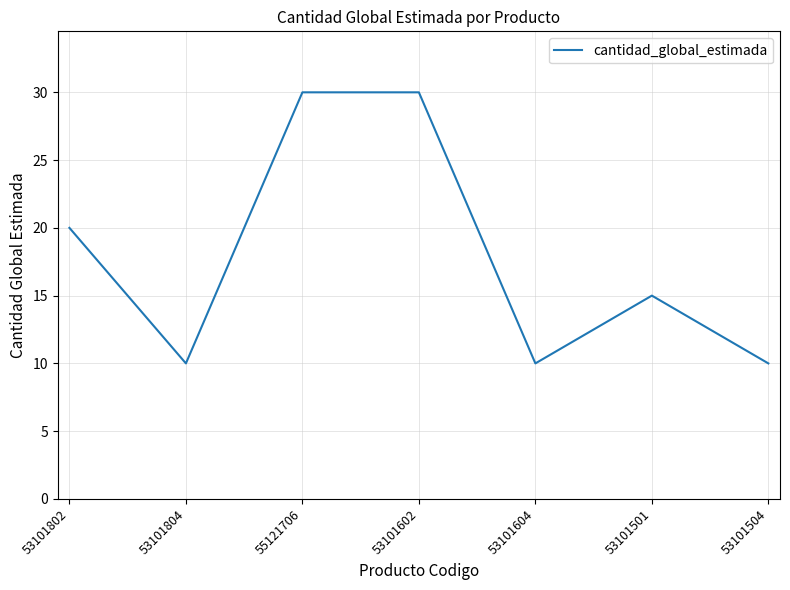

The chart shows a value of 11 at 55121706. True or false?

False